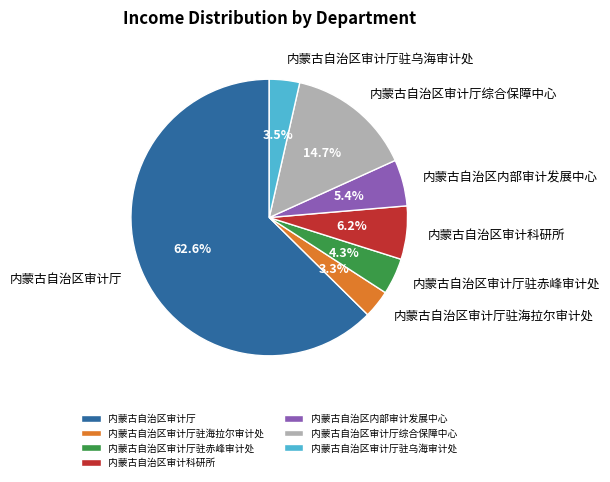

Which slice is the largest?

内蒙古自治区审计厅